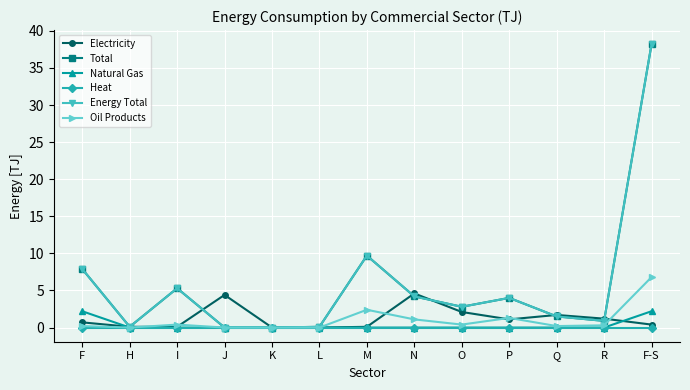

Is this an area chart (filled region under the line)?

No